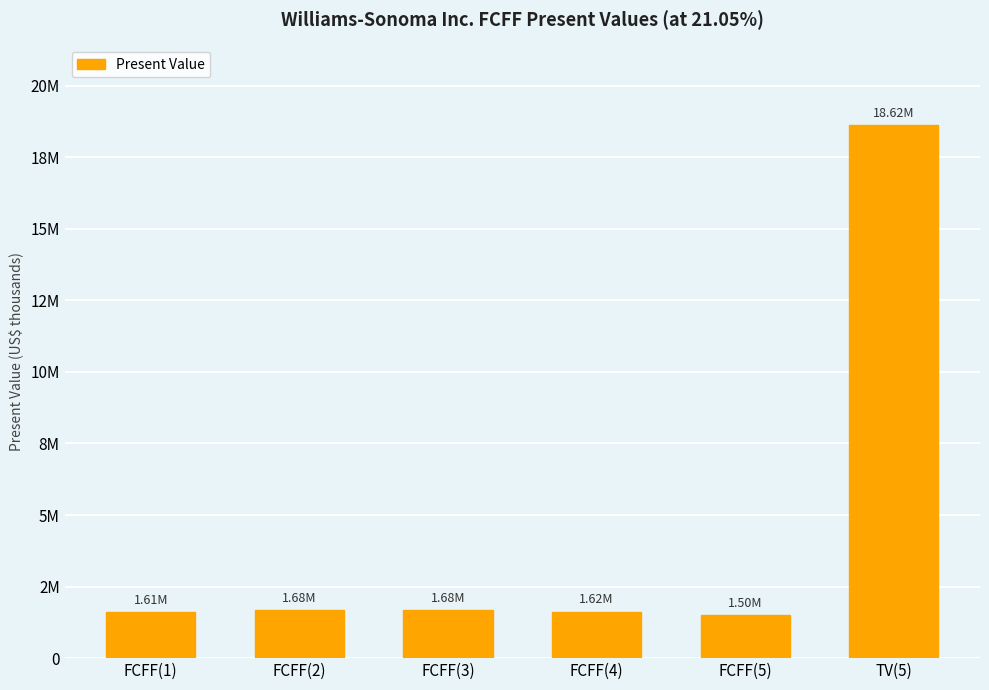

What is the difference between the second highest and second lowest values?

71169